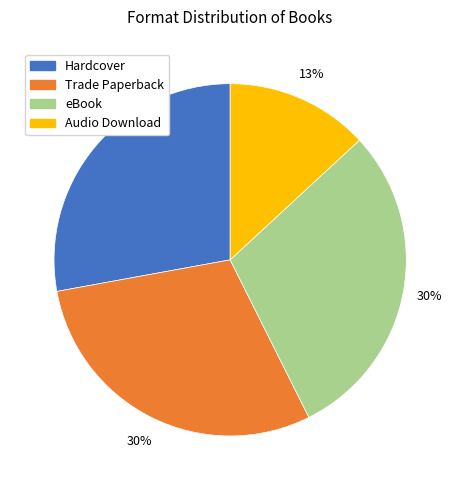

What is the ratio of the value at eBook to the value at Hardcover?

1.1